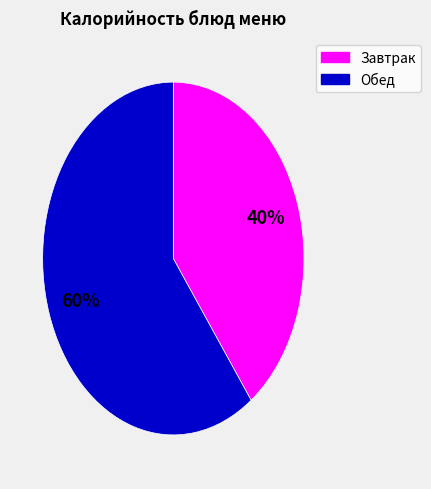

How many slices are in this pie chart?

2